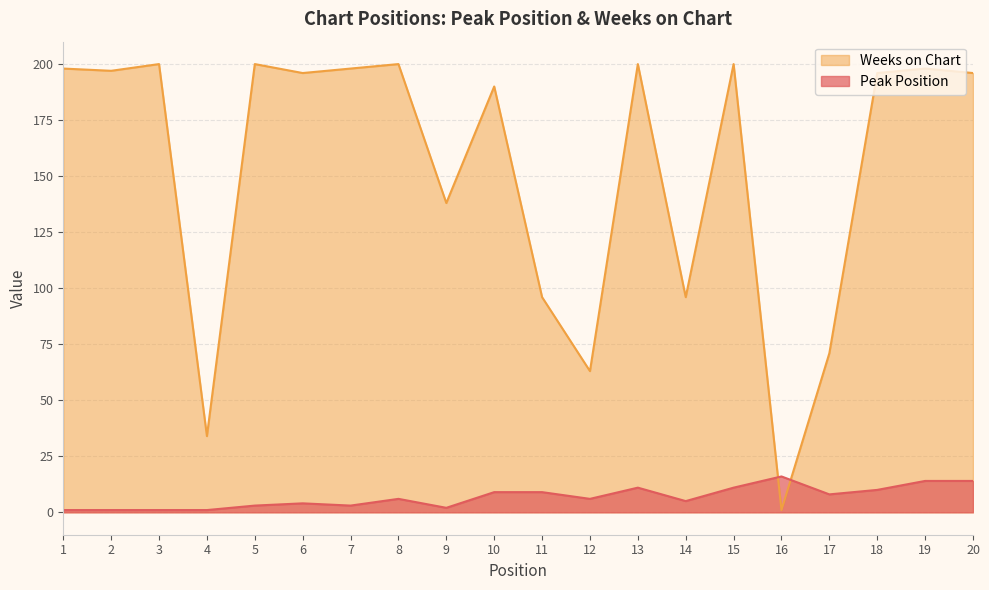

What is the minimum value shown in the chart?

1